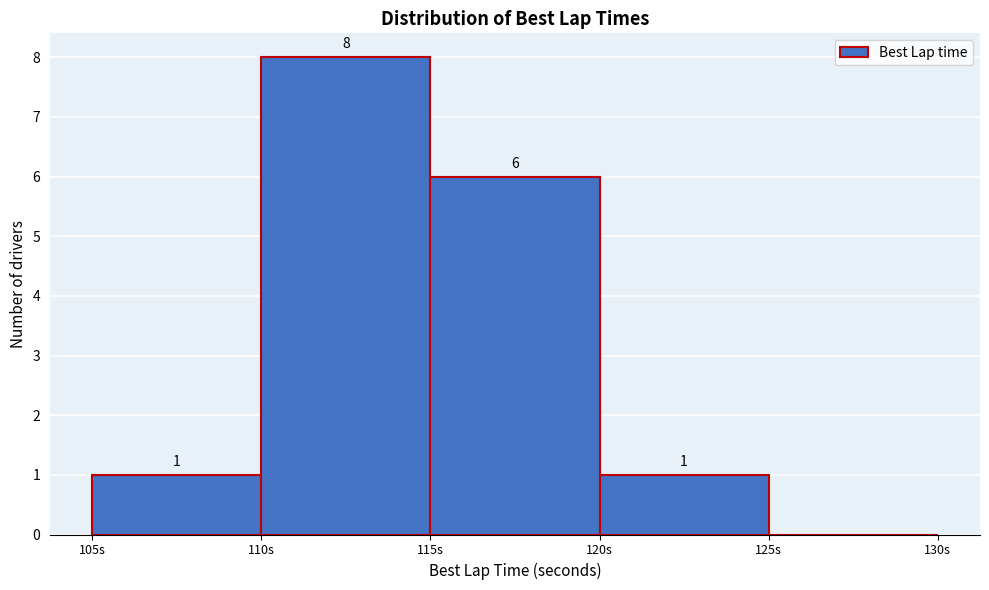

Over which range of the x-axis is the bar tallest?

110 to 115